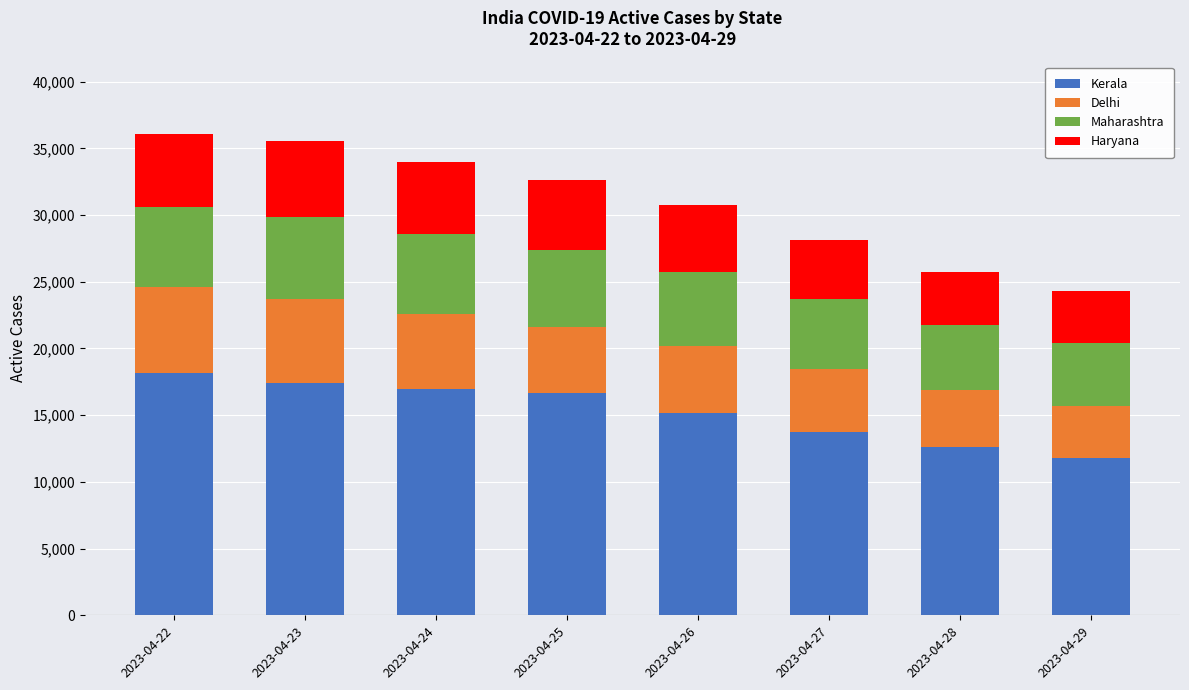

What is the total value across all series at 2023-04-23?

35549